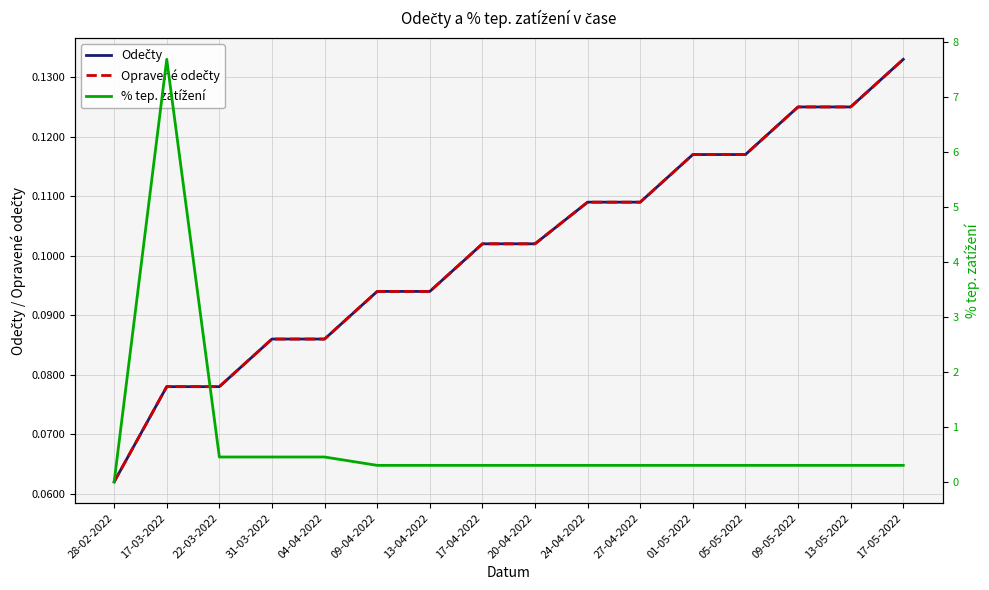

Is it true that Opravené odečty equals 0.1 at 01-05-2022?

True